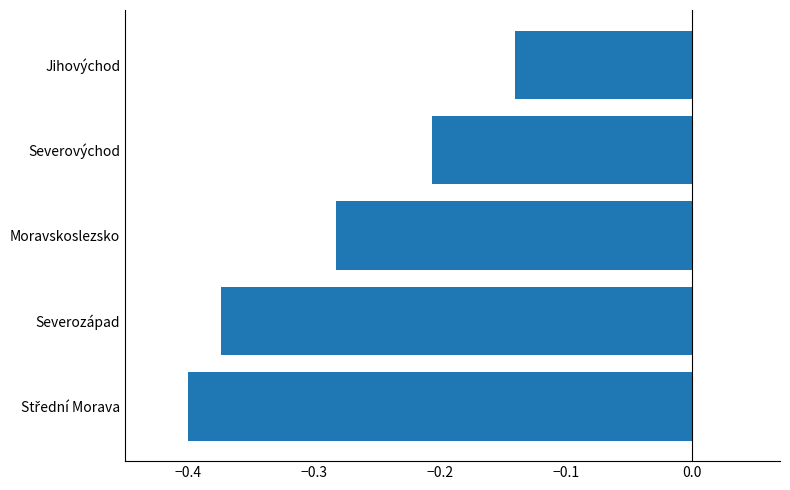

The value at Severozápad is -0.6. True or false?

False